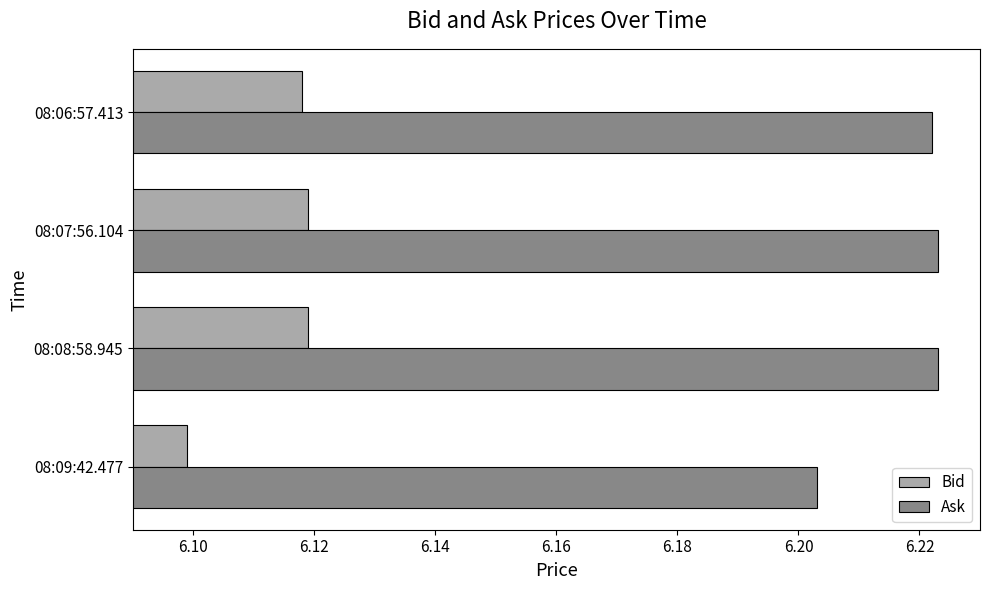

List the series in order of their overall mean, highest first.

Ask, Bid